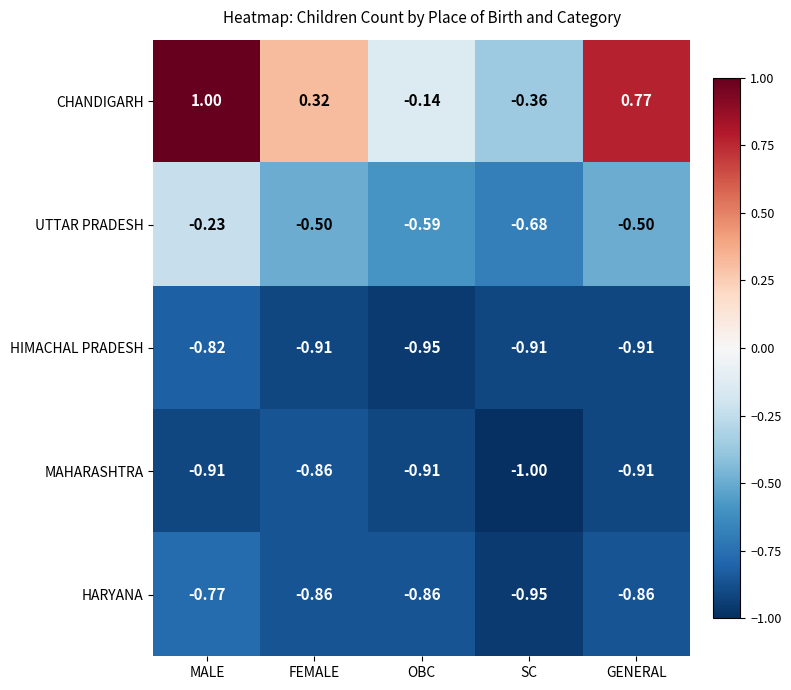

Which series has the widest spread of values?

CHANDIGARH